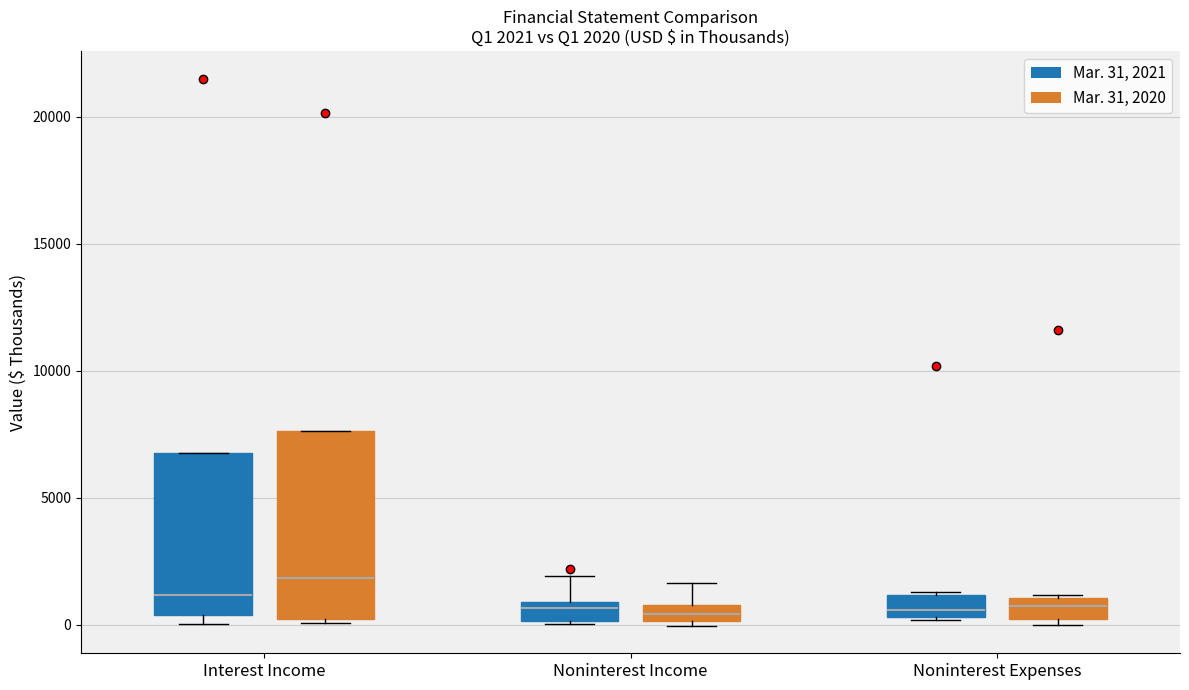

Which box is the tallest, from its lower edge to its upper edge?

Interest Income (Mar. 31, 2020)